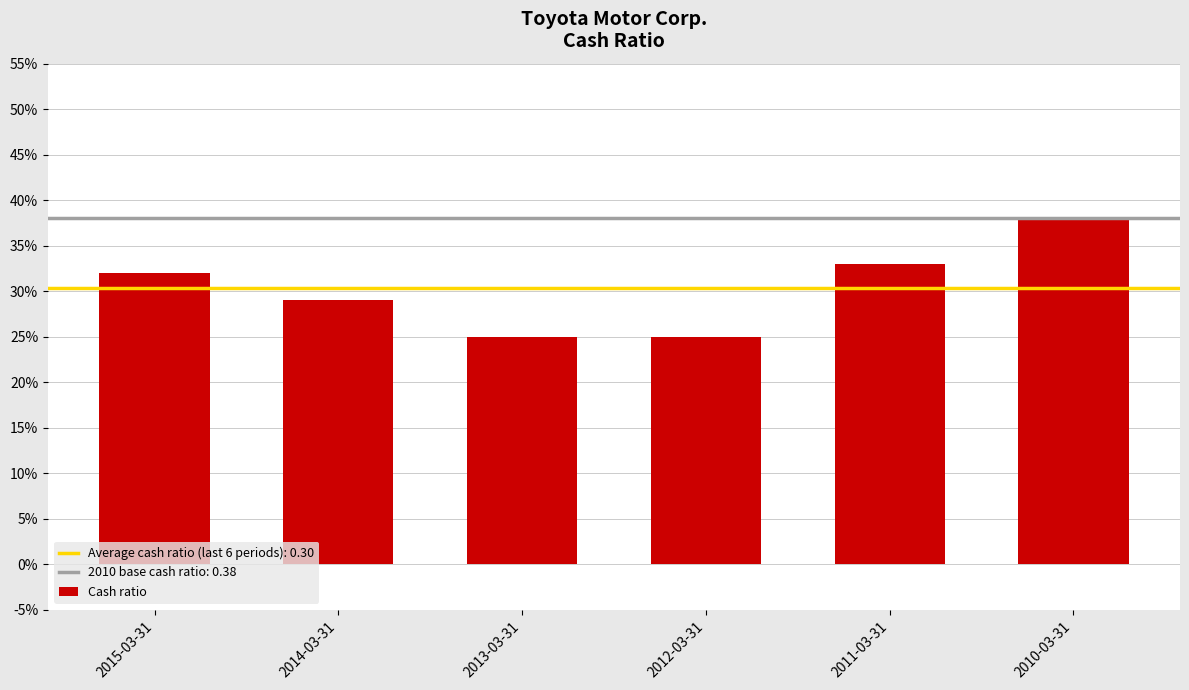

The value at 2014-03-31 is 0.5. True or false?

False